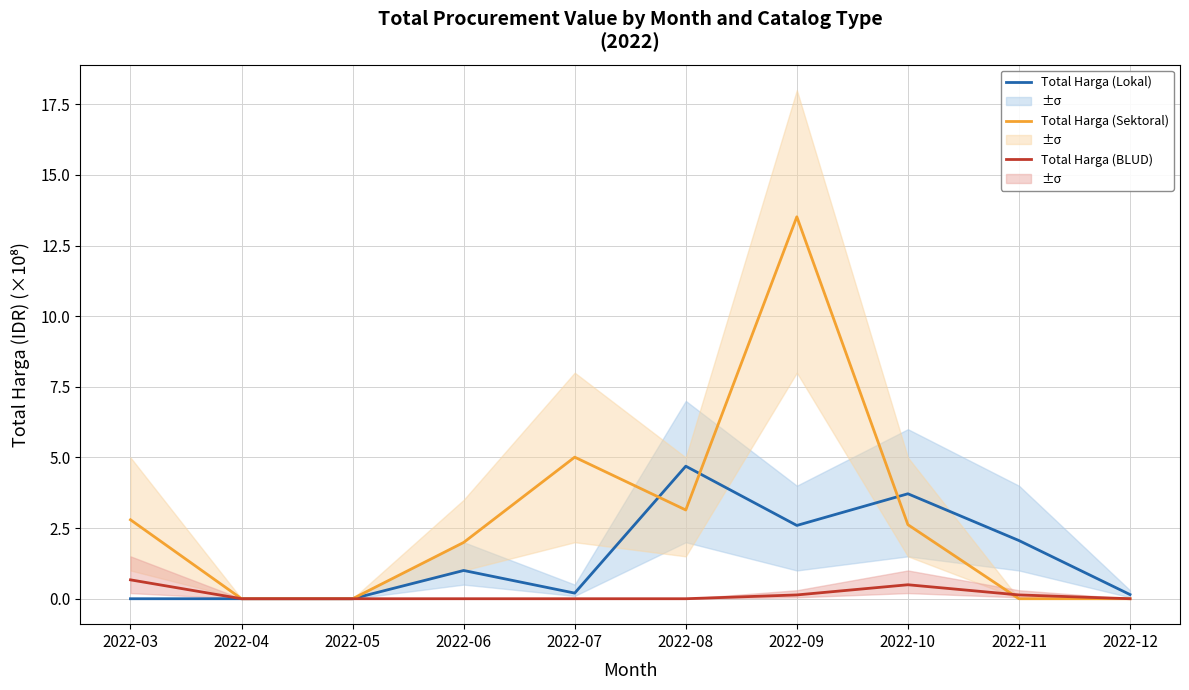

How many lines are shown in the chart?

3